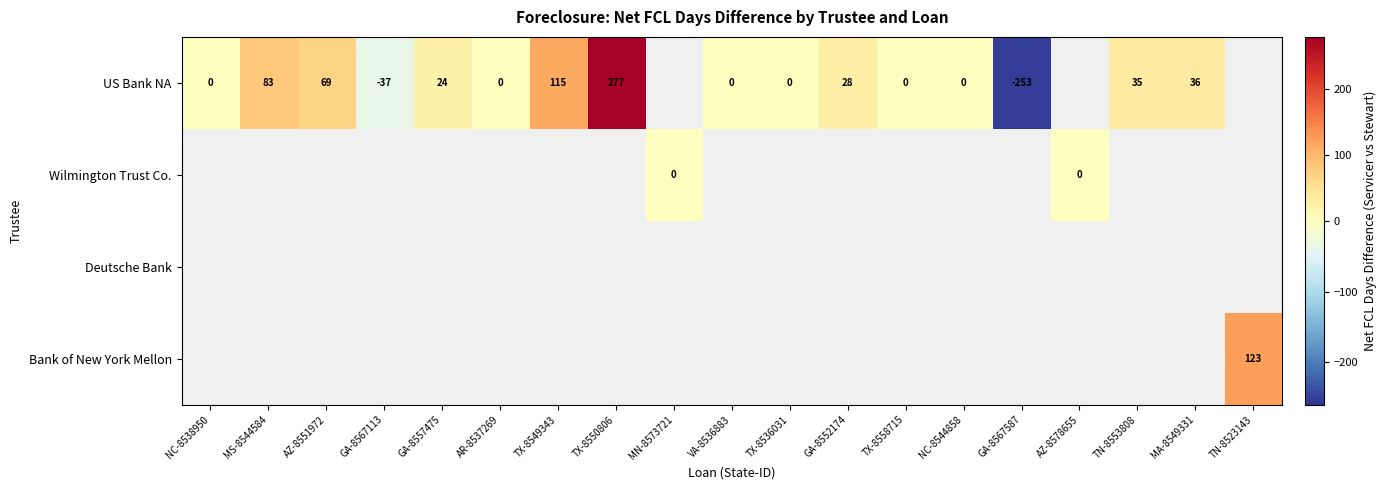

The US Bank NA series shows 35 at TN-8553808. True or false?

True